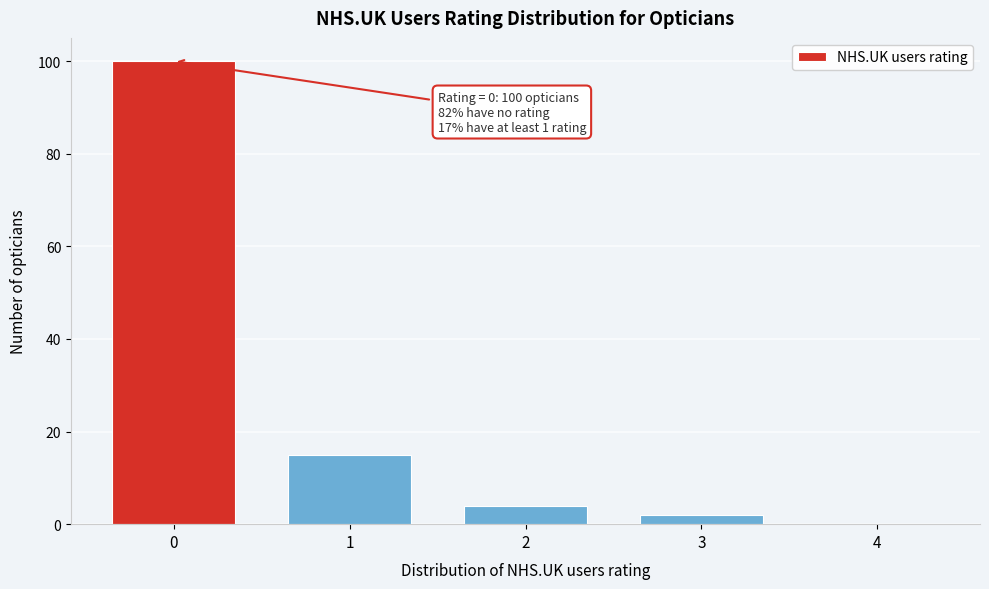

Reading left to right, what are all the values shown in this chart?

0=100	1=15	2=4	3=2	4=0